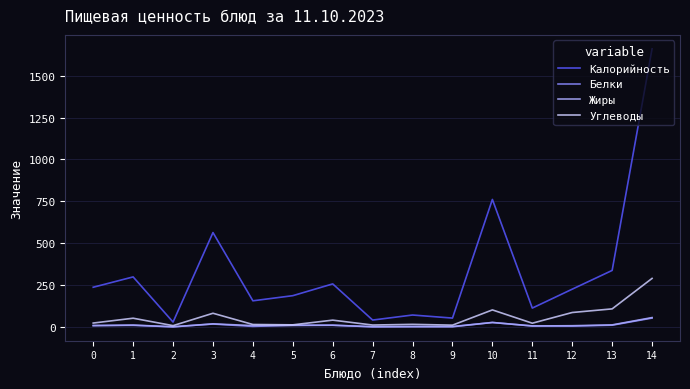

Which series has the largest total across all categories?

Калорийность